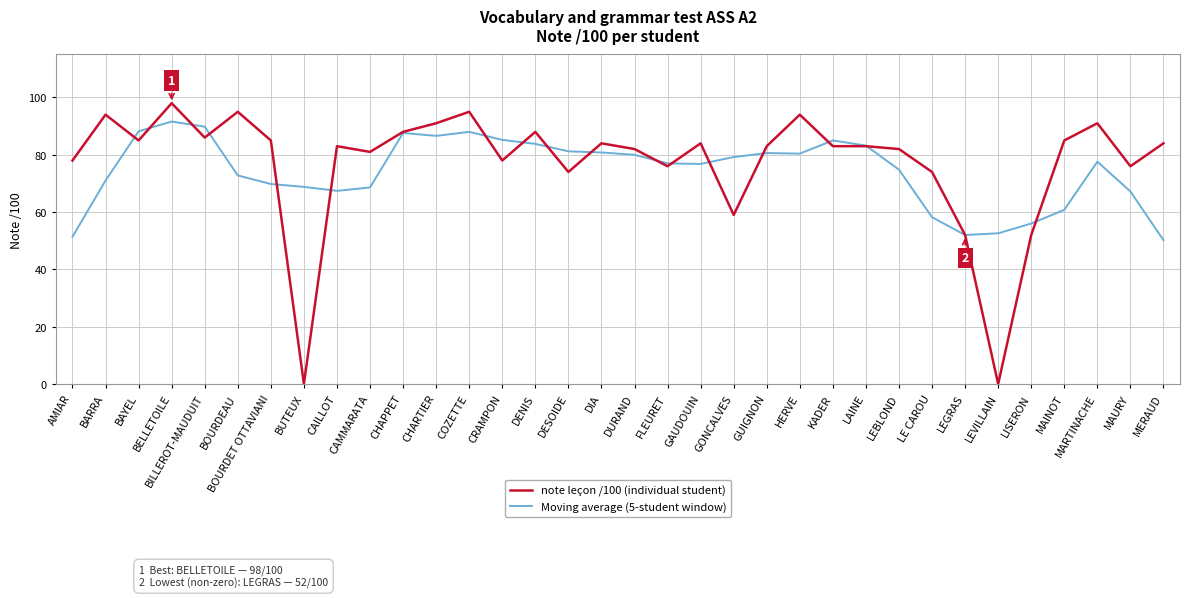

What position from the left is CAILLOT?

9